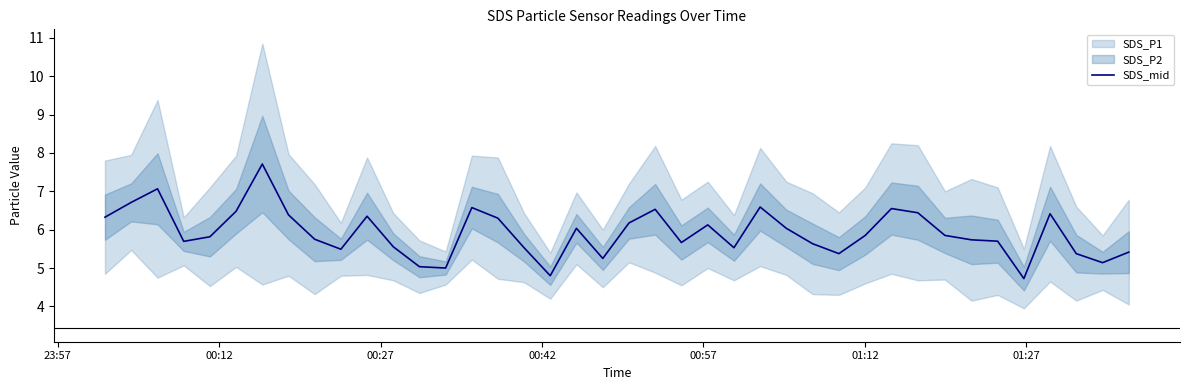

What is the lowest value of the SDS_mid series?

4.7